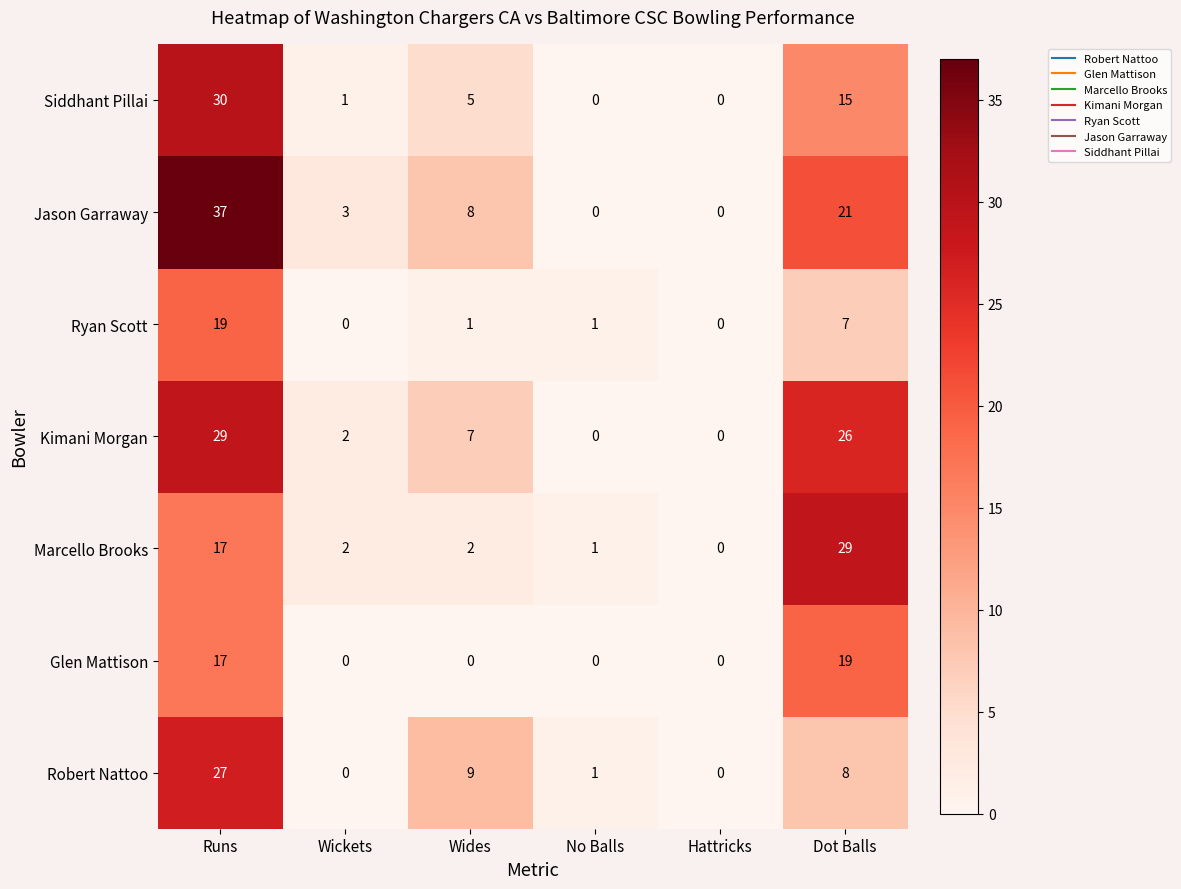

What is the difference between the highest and lowest values at Runs?

20